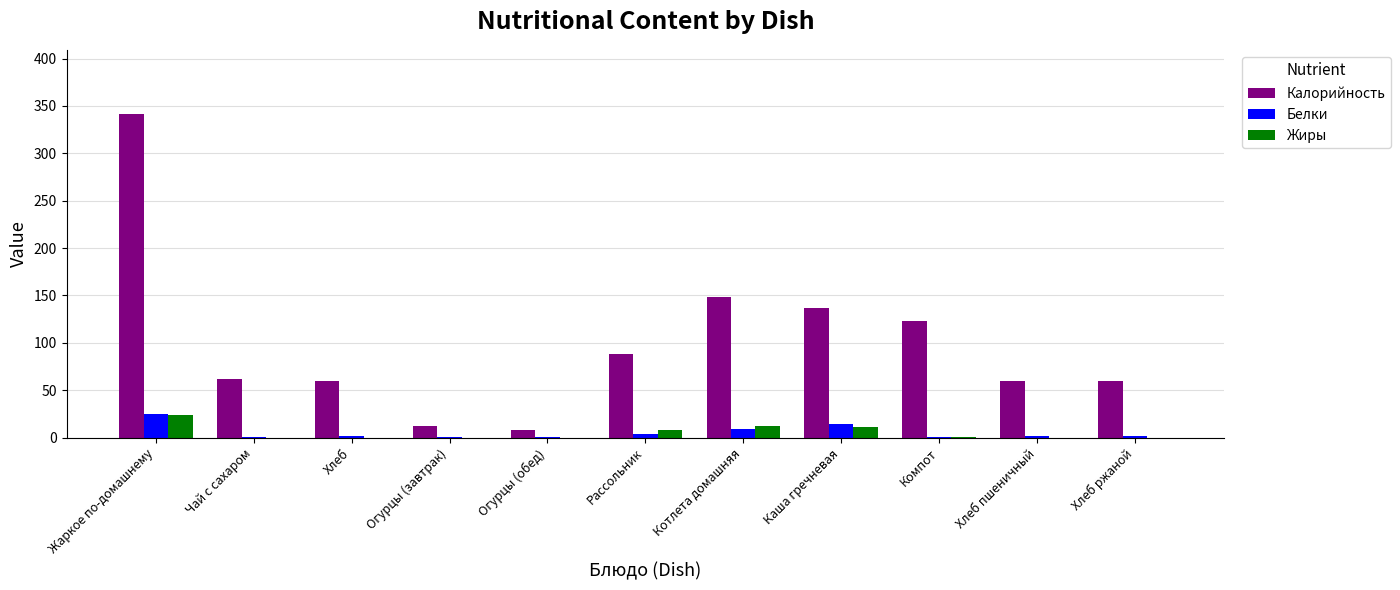

Which series changed the most between Хлеб and Компот?

Калорийность